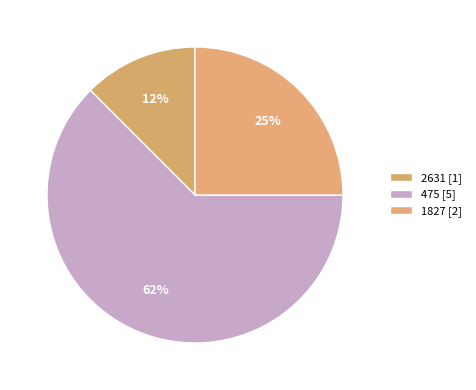

Count the number of slices in the pie.

3